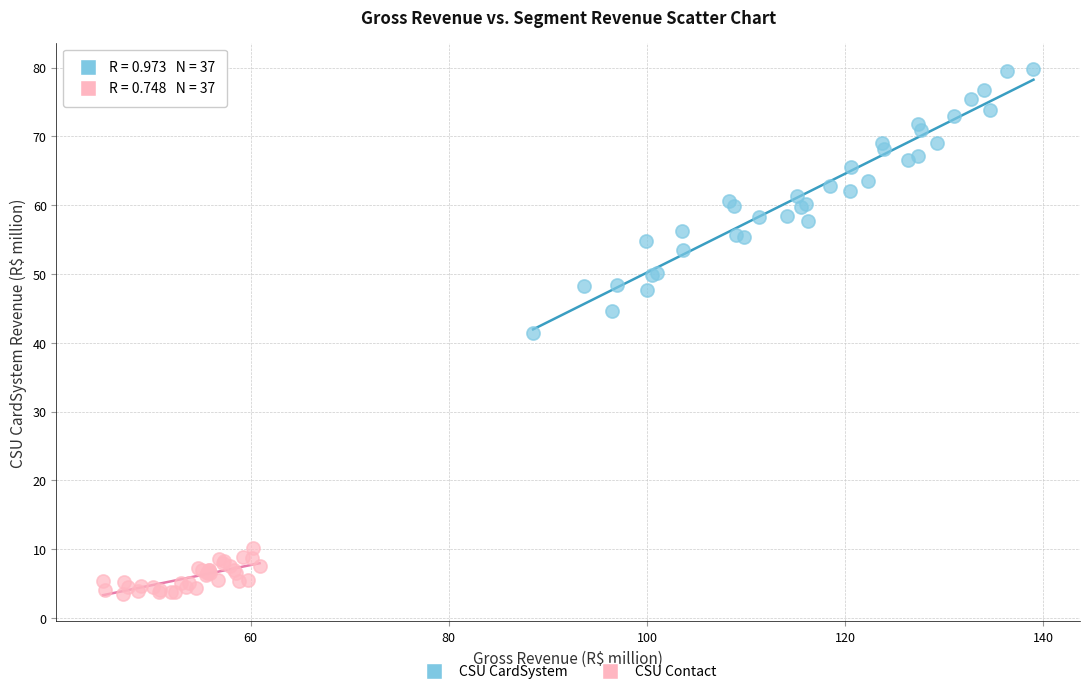

Which series contains the highest Y value?

CSU CardSystem